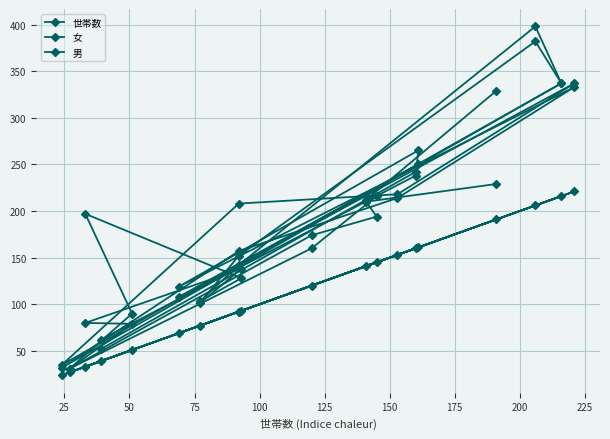

Is it true that 男 equals 345 at 50?

False